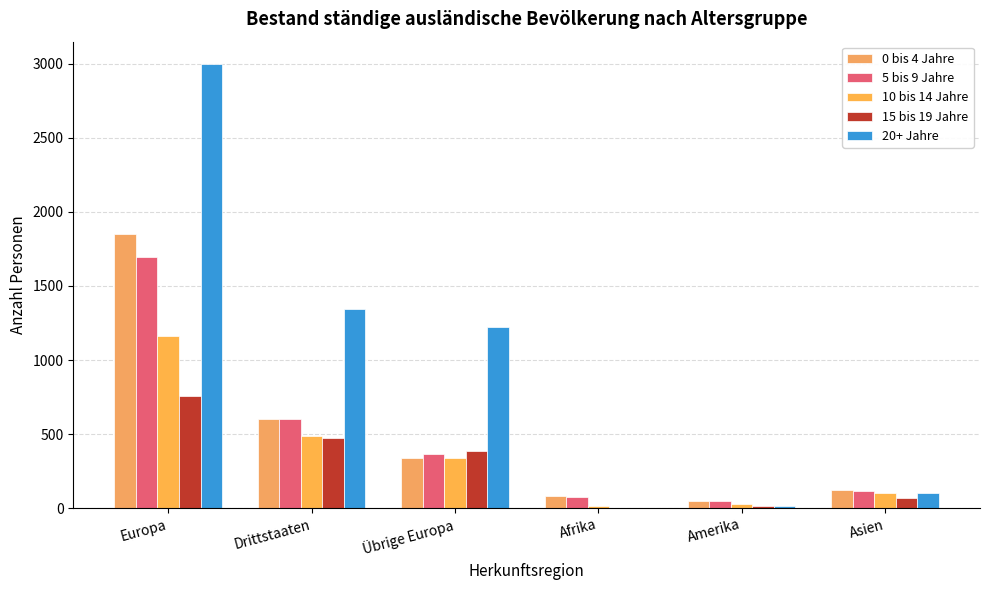

Rank the series at Amerika from highest to lowest value.

0 bis 4 Jahre, 5 bis 9 Jahre, 10 bis 14 Jahre, 20+ Jahre, 15 bis 19 Jahre